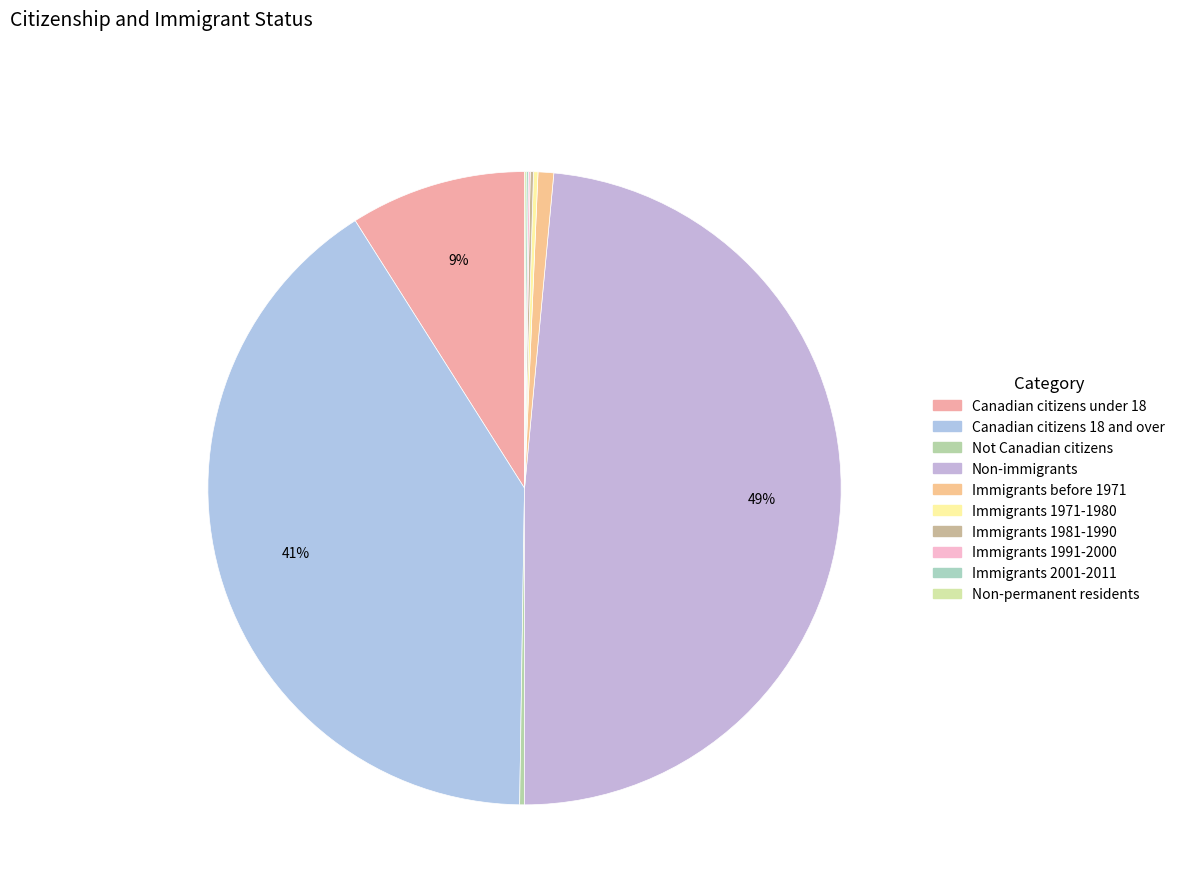

Which slice is the smallest?

Non-permanent residents